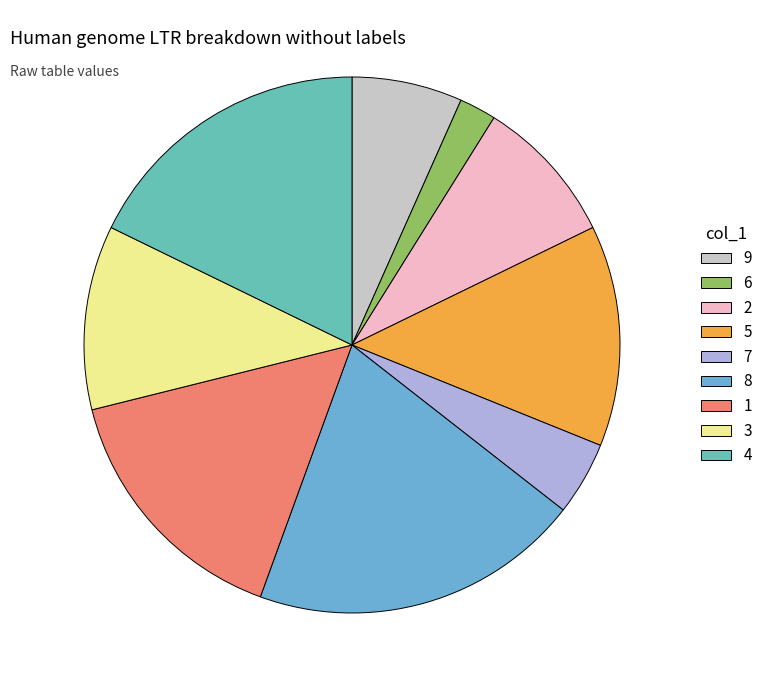

Count the number of slices in the pie.

9